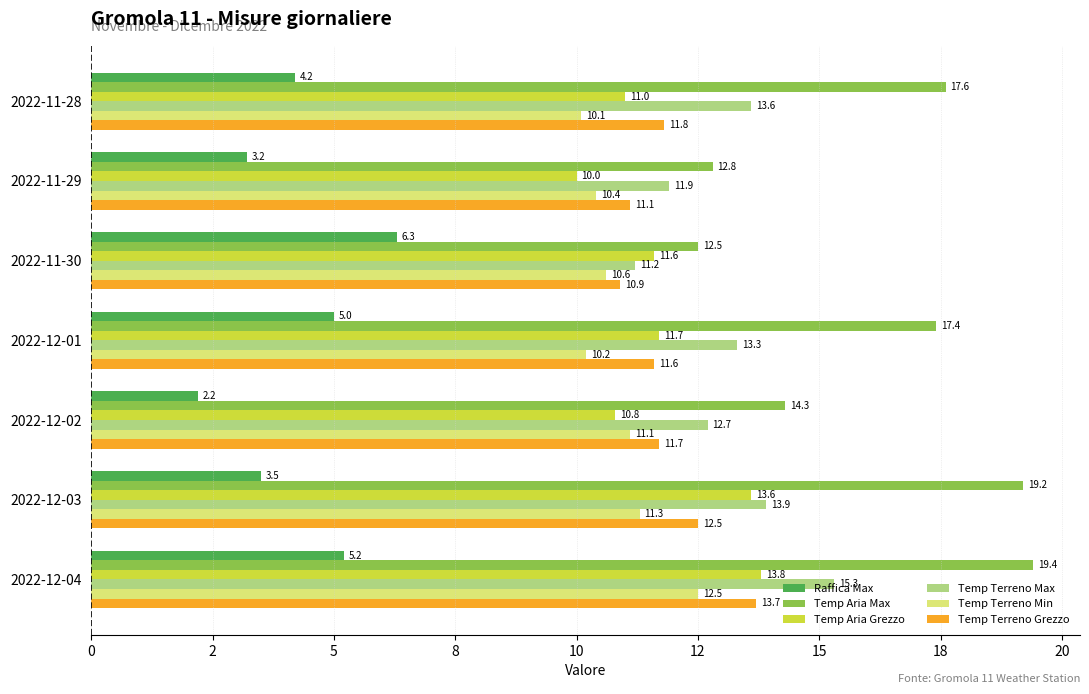

What are all the series names shown in the legend?

Raffica Max, Temp Aria Max, Temp Aria Grezzo, Temp Terreno Max, Temp Terreno Min, Temp Terreno Grezzo